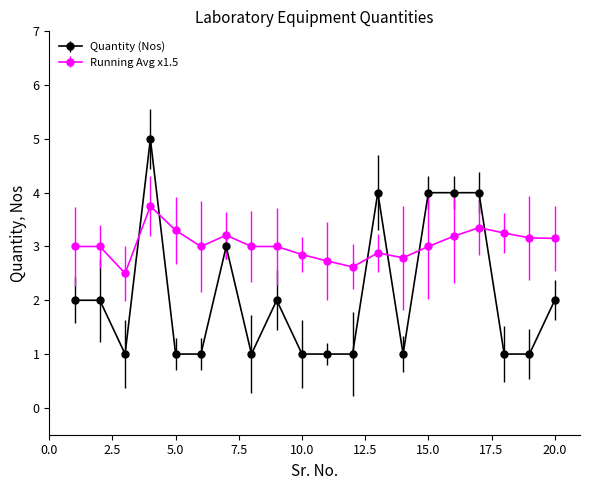

True or false: Quantity (Nos) has more than 0 interior local peaks.

True